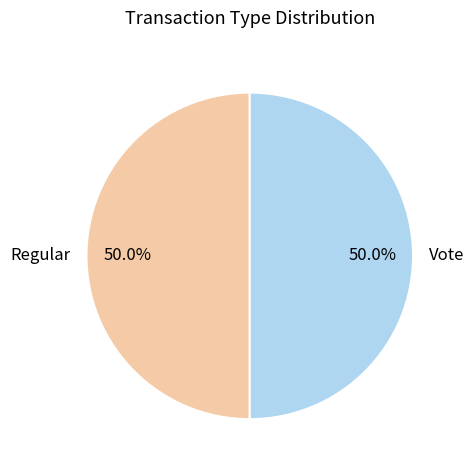

What is the total percentage of Vote and Regular?

100.0%